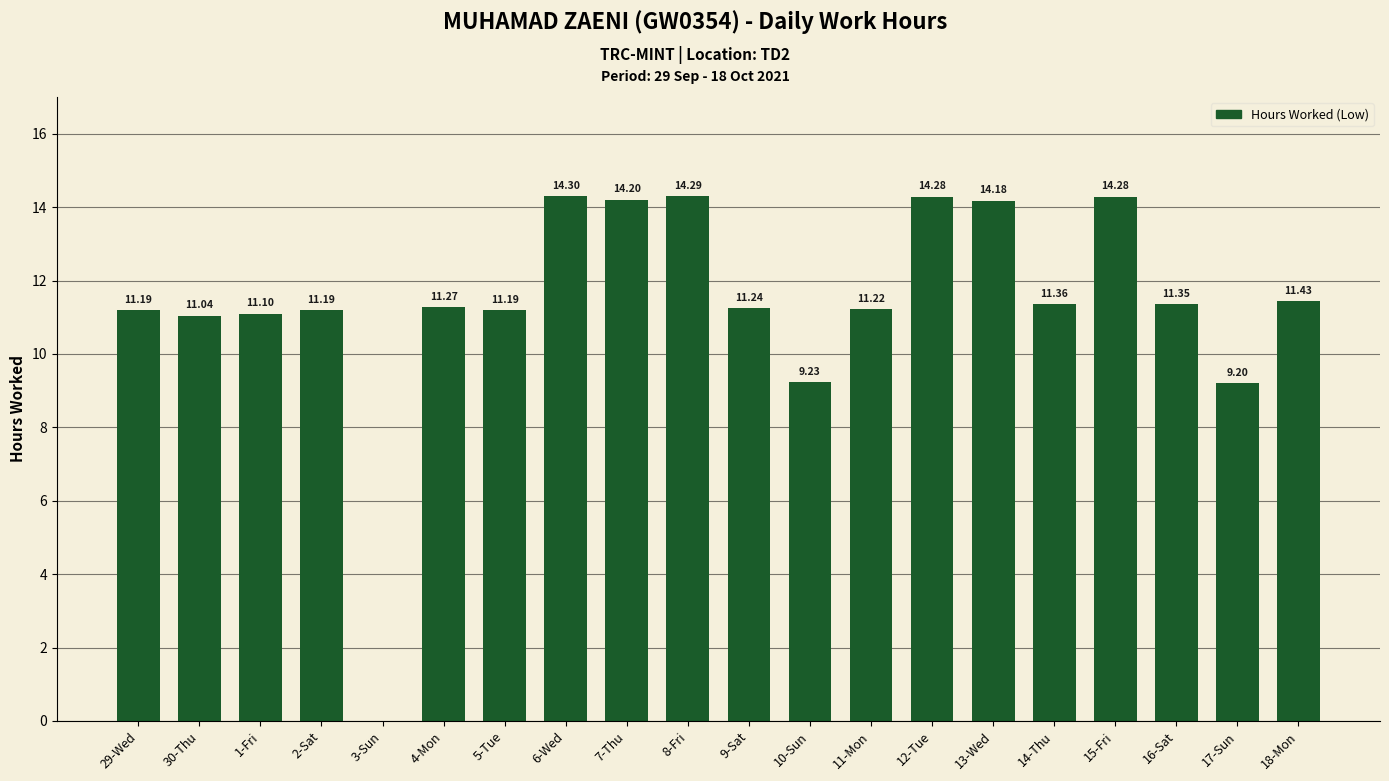

Approximately how many times larger is the value at 4-Mon compared to 9-Sat?

1.0